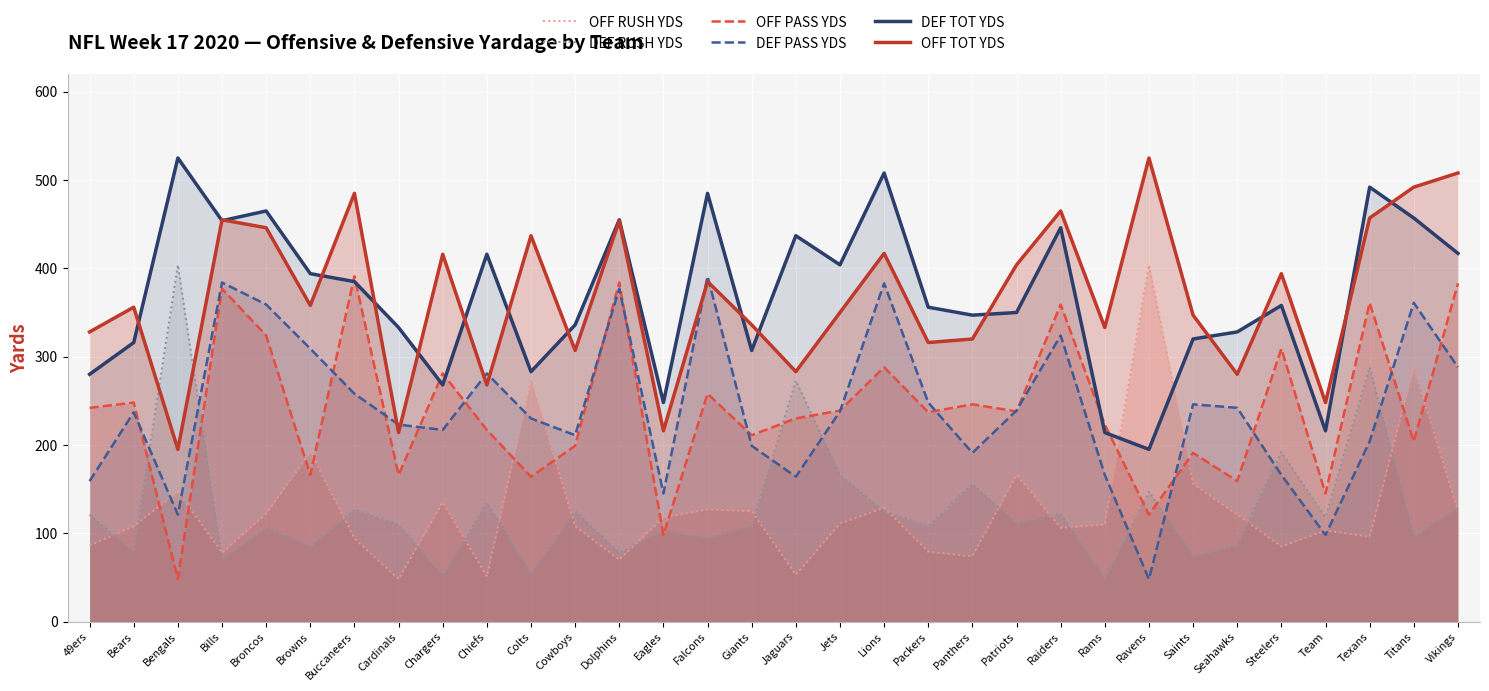

How many lines are shown in the chart?

6